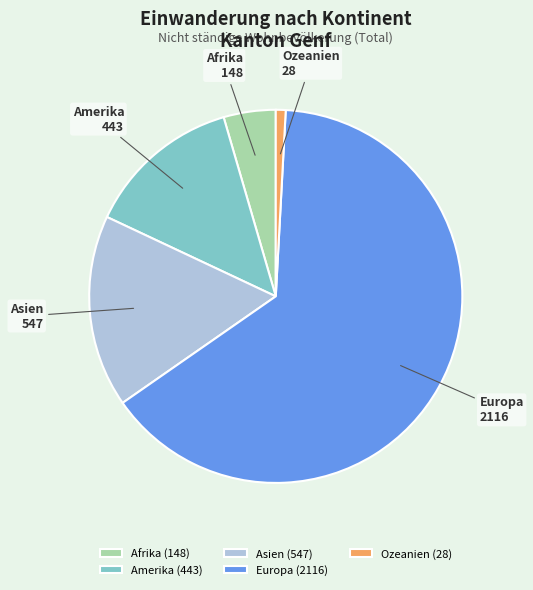

The Ozeanien slice represents 1% of the pie. True or false?

True